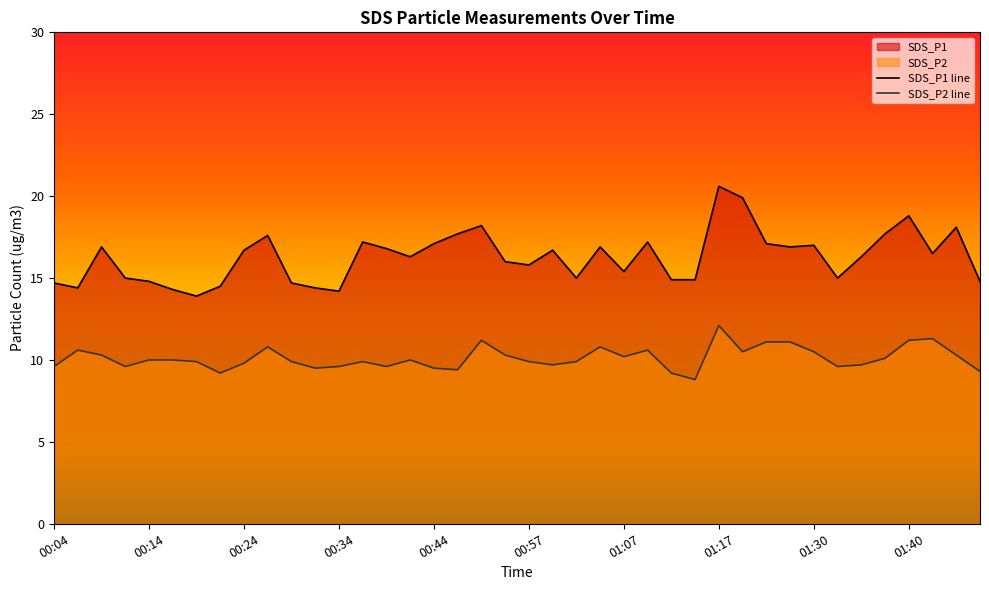

The value of SDS_P2 line at 30 is 19.1. True or false?

False